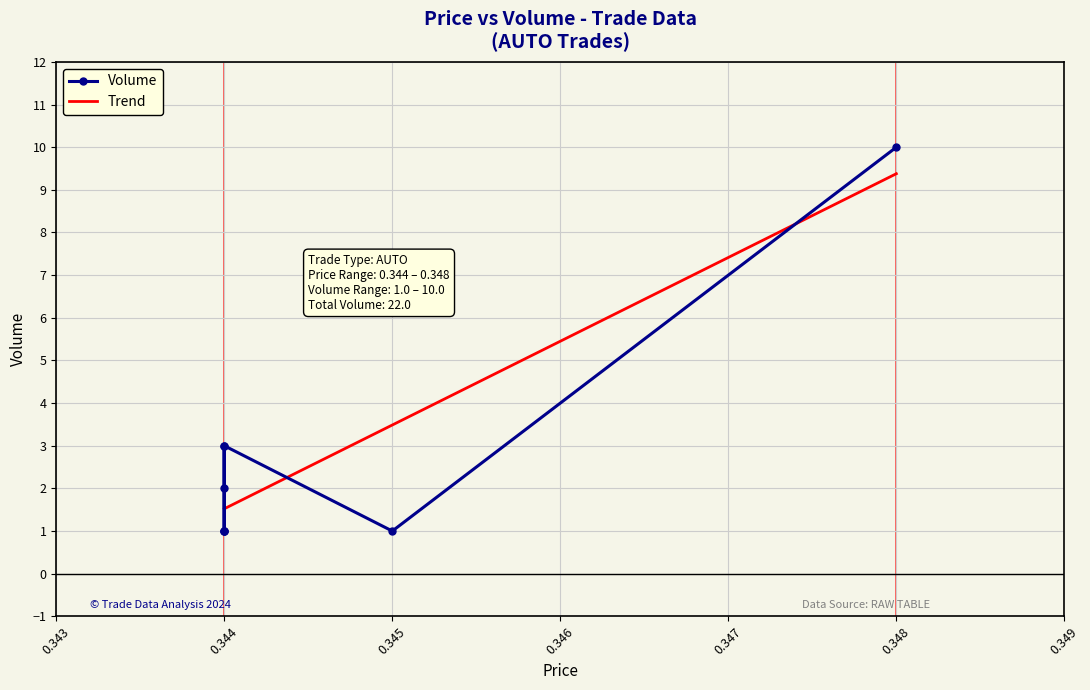

How many interior local peaks (higher than both neighbors) does the data have?

2